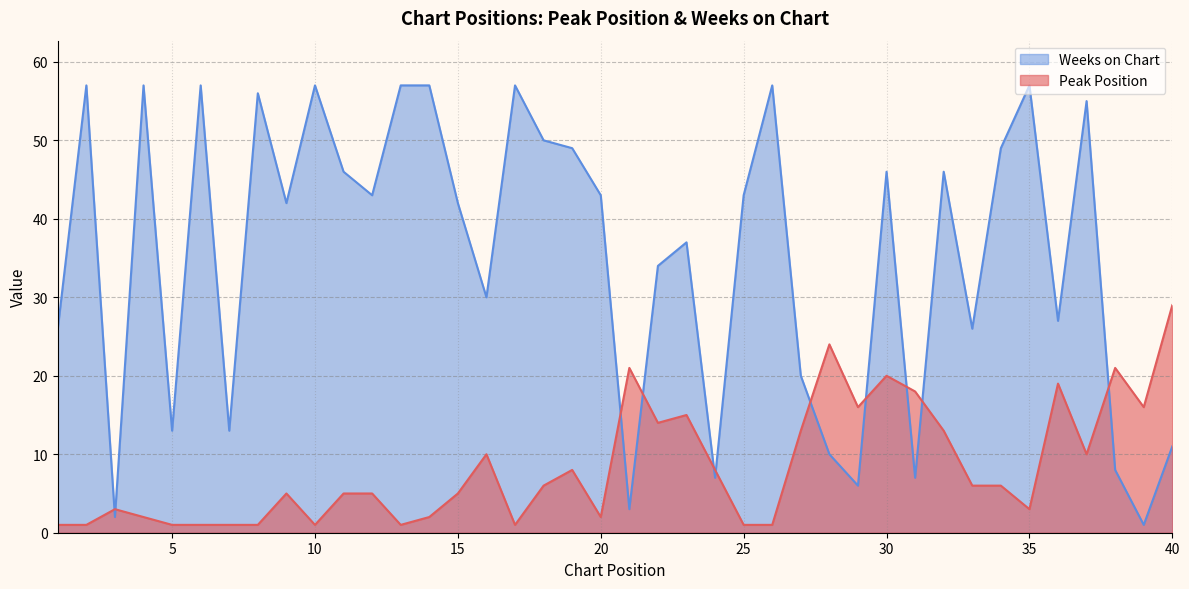

At which category does Peak Position reach its first local valley?

10